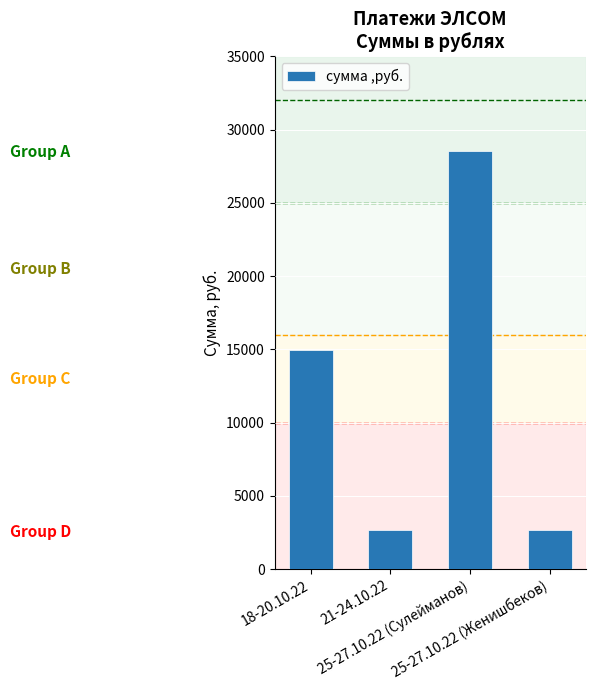

What position from the left is 25-27.10.22 (Женишбеков)?

4